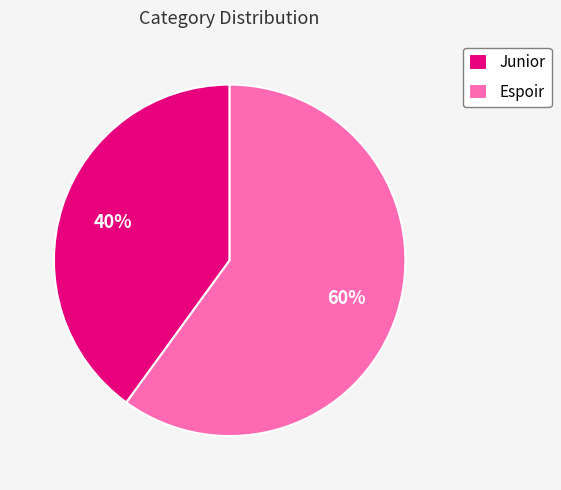

What percentage is the Junior slice, to the nearest percent?

40%